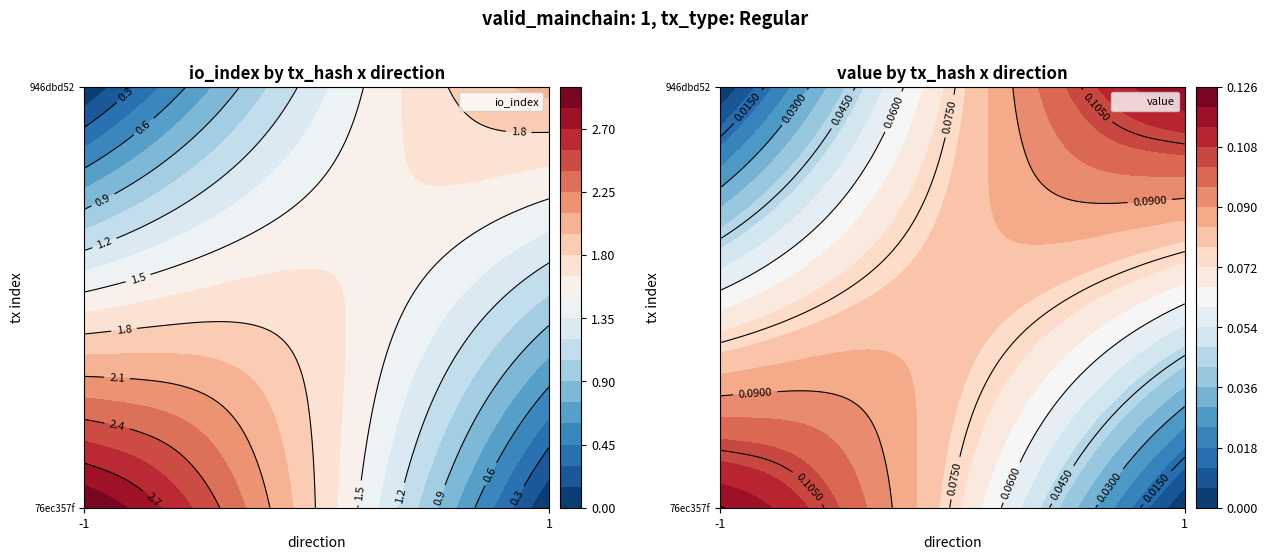

Rank the series at value from lowest to highest value.

76ec357ff9bdb02c12174133ad552b5aca29e57, 946dbd52df8d4287a177b5c305f6b875ffdb981